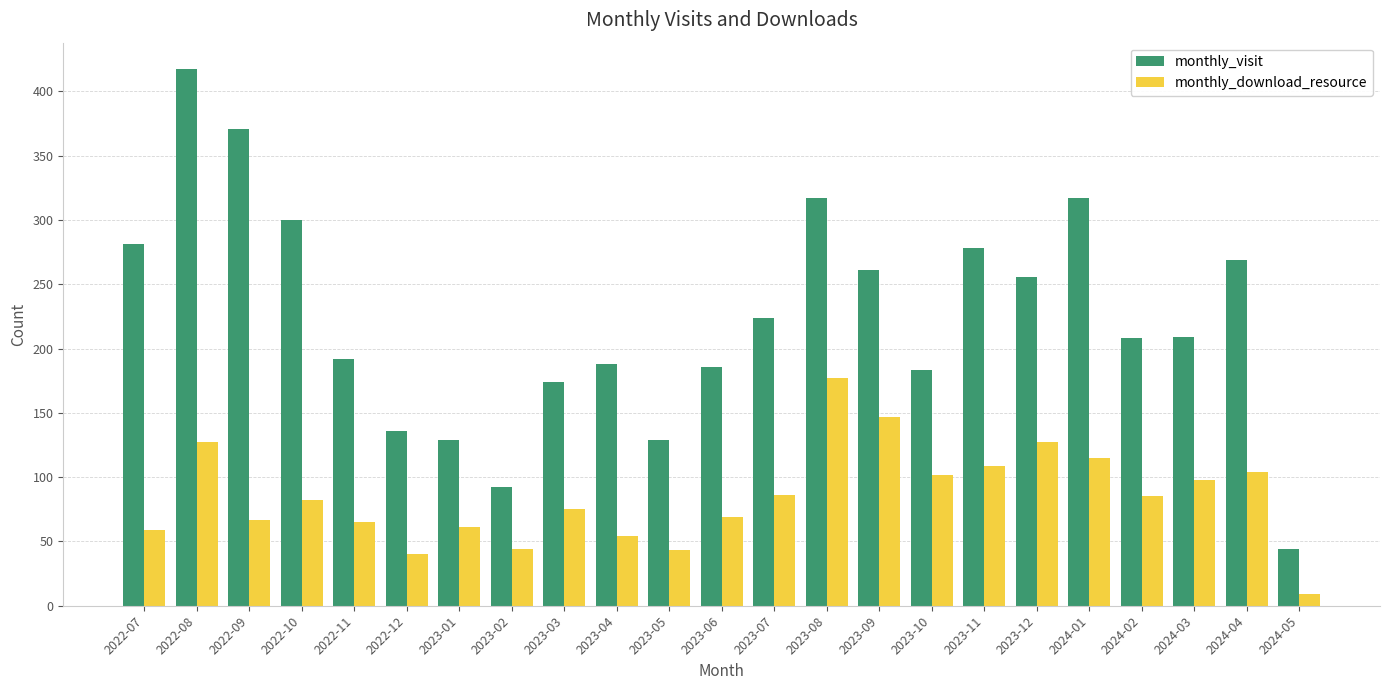

What value does the monthly_visit series have at 2024-03, to the nearest 50?

200